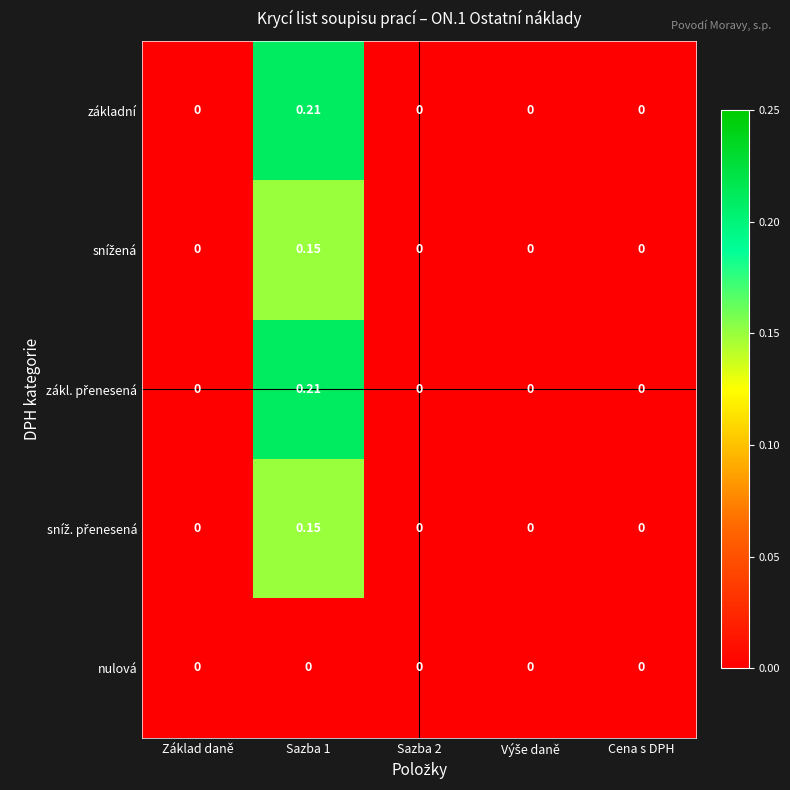

How many data points does each series have?

5